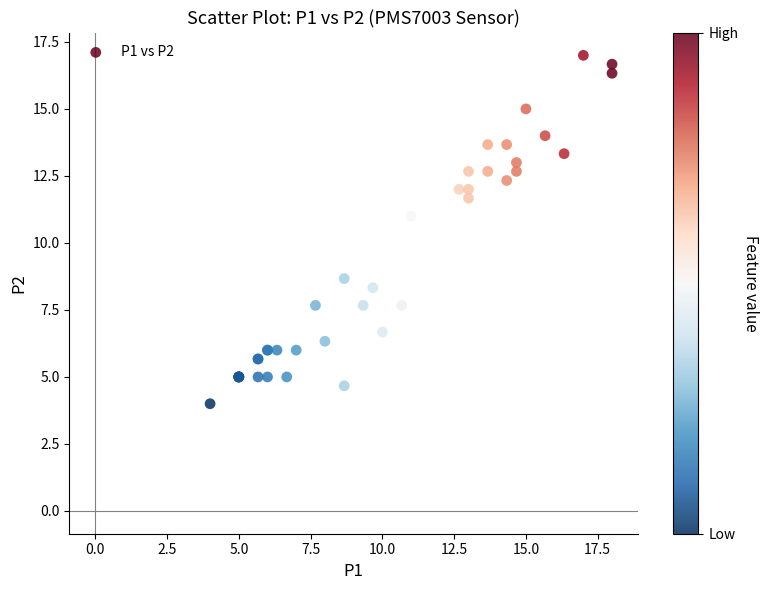

What Y value in the scatter plot is closest to 10?

11.0